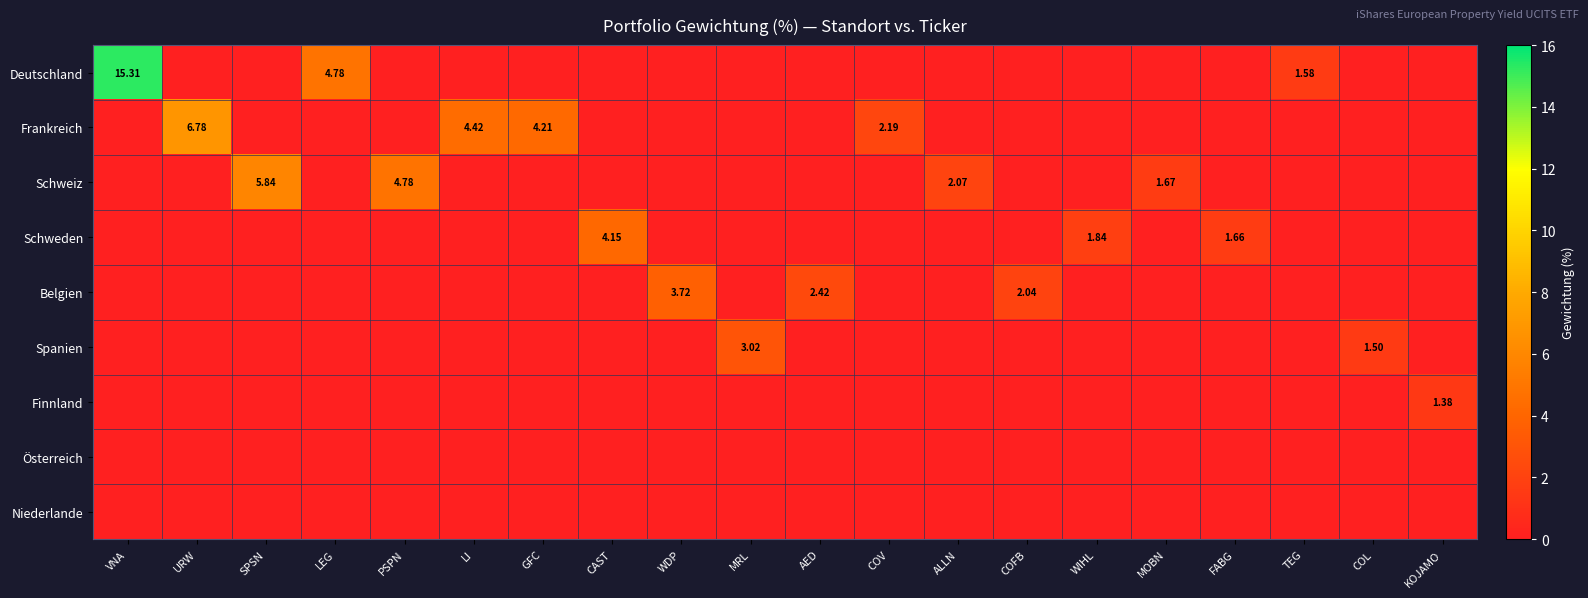

True or false: Deutschland has a value of 4.8 at WIHL.

False